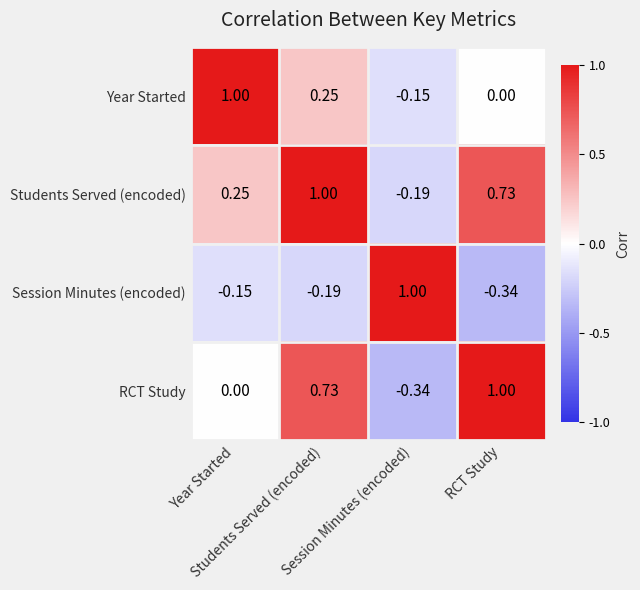

Reading right to left, extract all data points from this chart.

Year Started: RCT Study=0.0	Session Minutes (encoded)=-0.1	Students Served (encoded)=0.2	Year Started=1.0
Students Served (encoded): RCT Study=0.7	Session Minutes (encoded)=-0.2	Students Served (encoded)=1.0	Year Started=0.2
Session Minutes (encoded): RCT Study=-0.3	Session Minutes (encoded)=1.0	Students Served (encoded)=-0.2	Year Started=-0.1
RCT Study: RCT Study=1.0	Session Minutes (encoded)=-0.3	Students Served (encoded)=0.7	Year Started=0.0